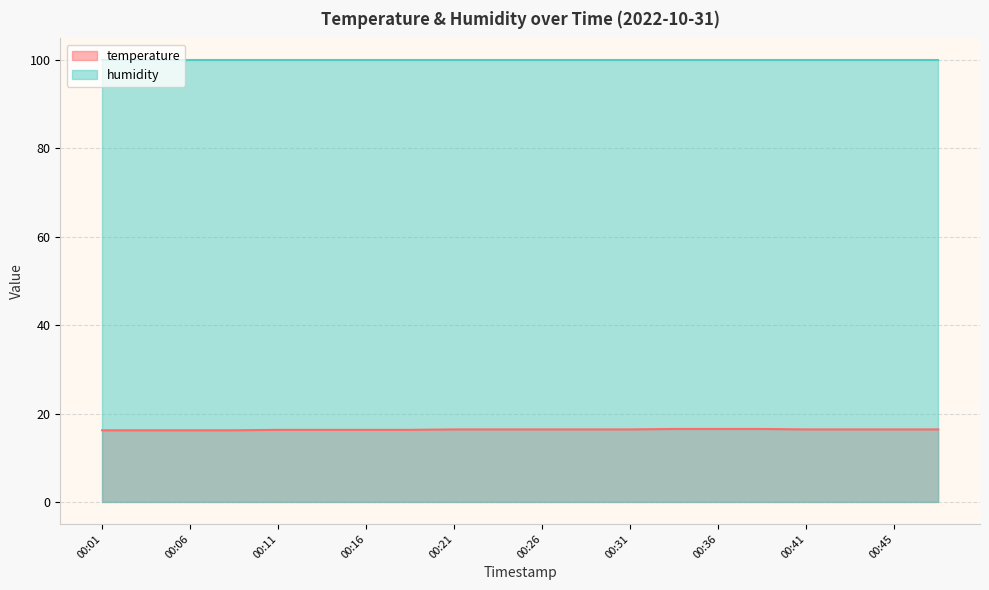

What is the sum of the values at 00:41 and 00:23?

32.8